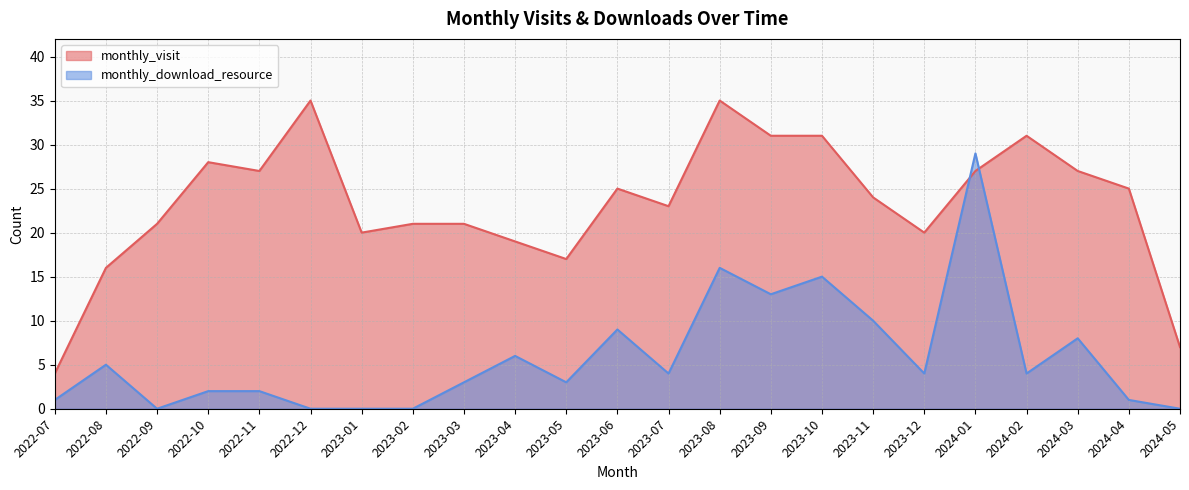

At which label is monthly_visit closest to 19?

2023-04